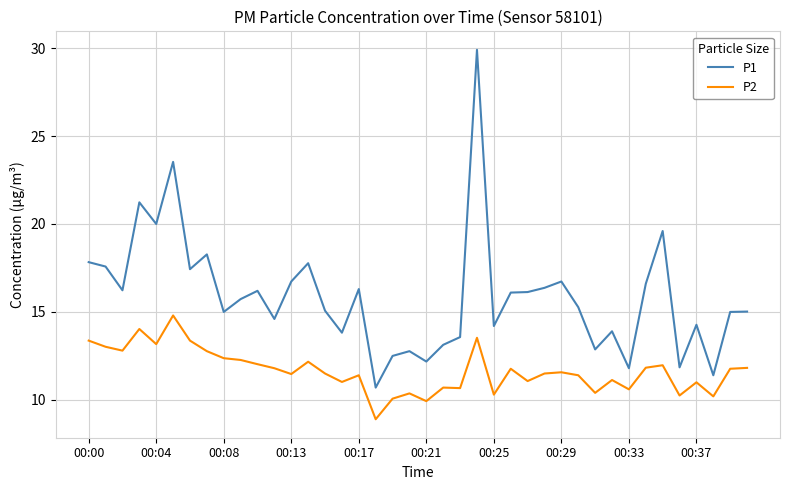

What is the difference between the maximum and minimum values in the P1 series?

19.2